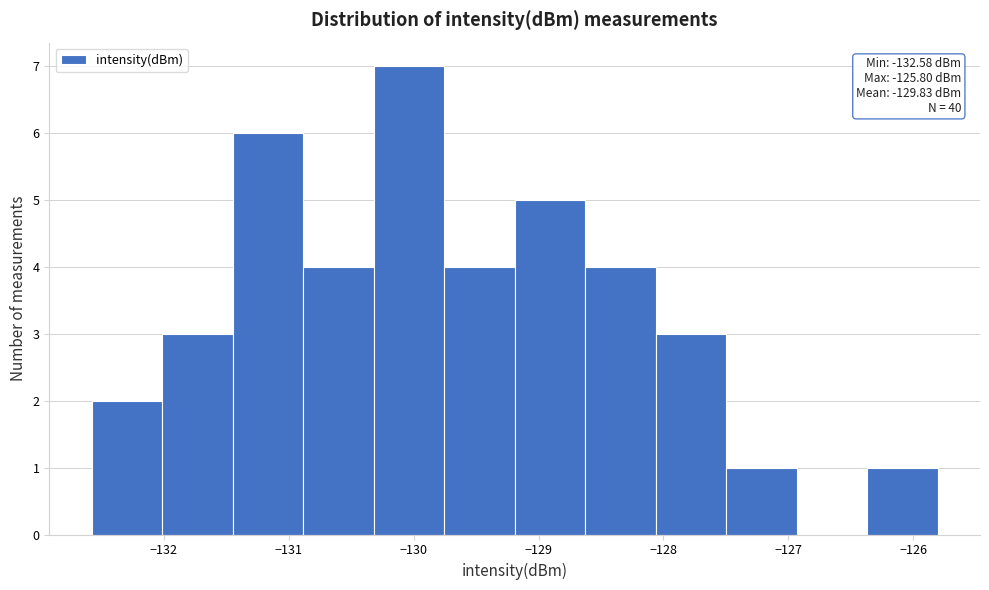

Which range on the x-axis has the tallest bar?

-130.3 to -129.8